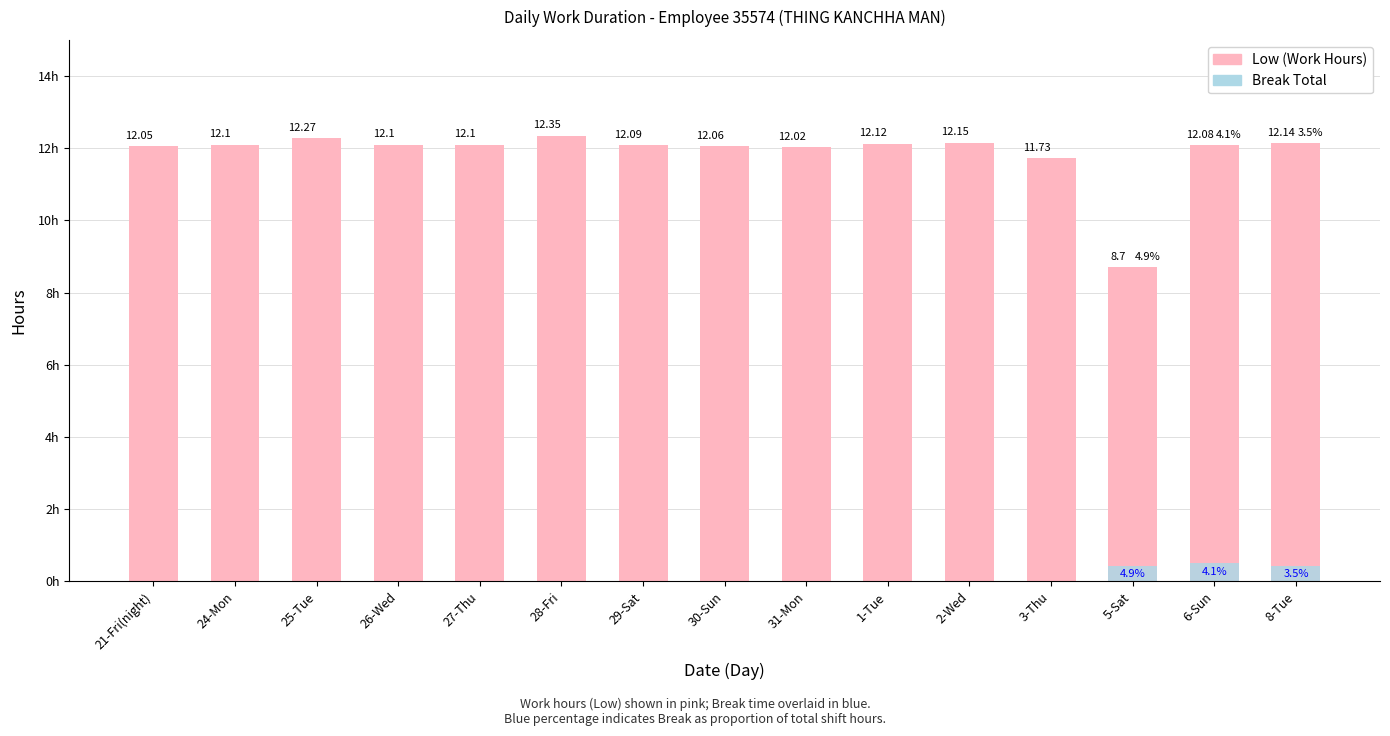

What is the difference between the Break Total values at 6-Sun and 28-Fri?

0.5